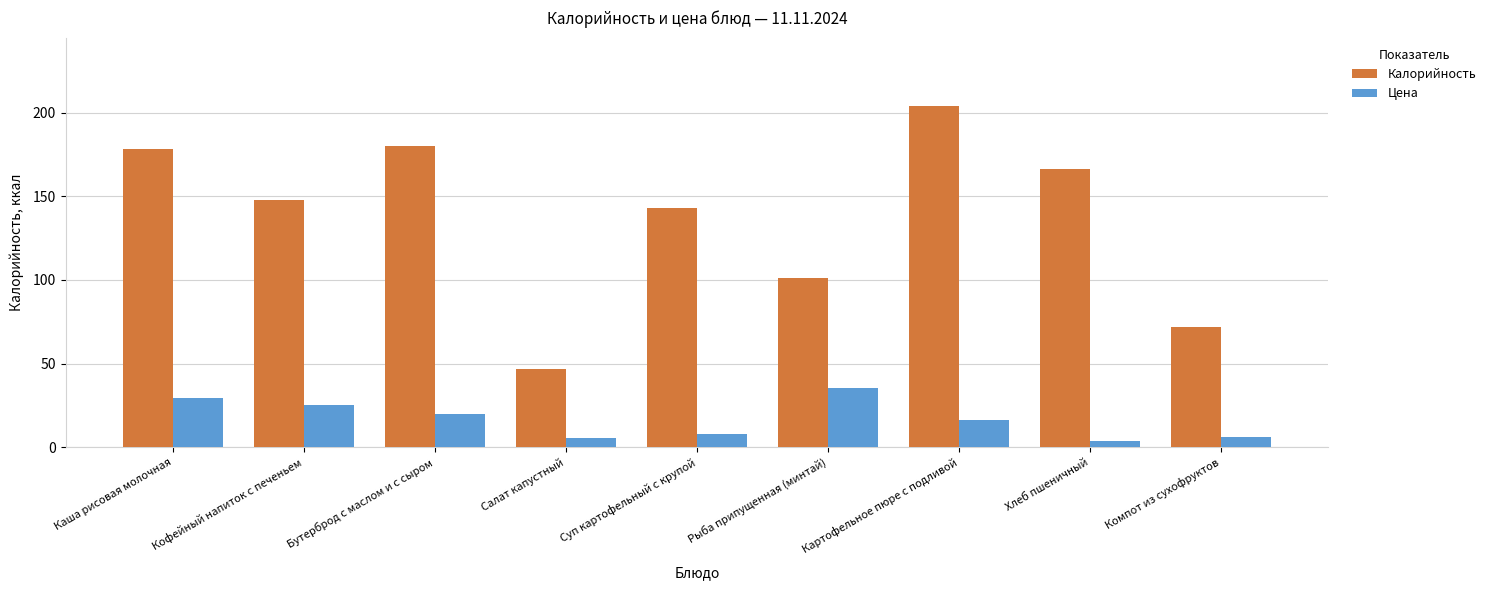

At which label is Калорийность closest to 125?

Суп картофельный с крупой